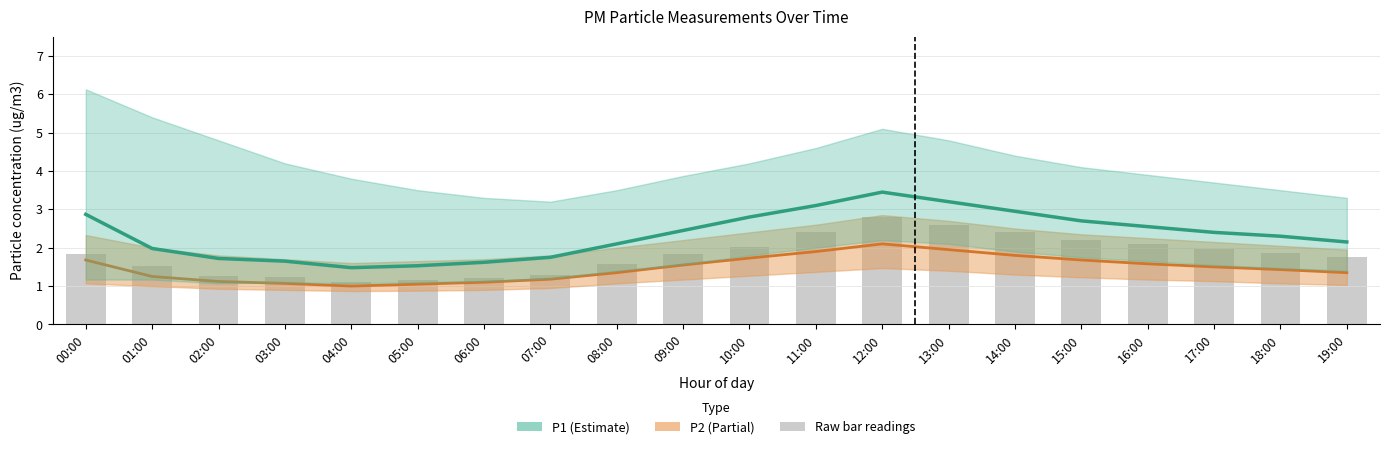

Which series changed the most between 00:00 and 16:00?

P1